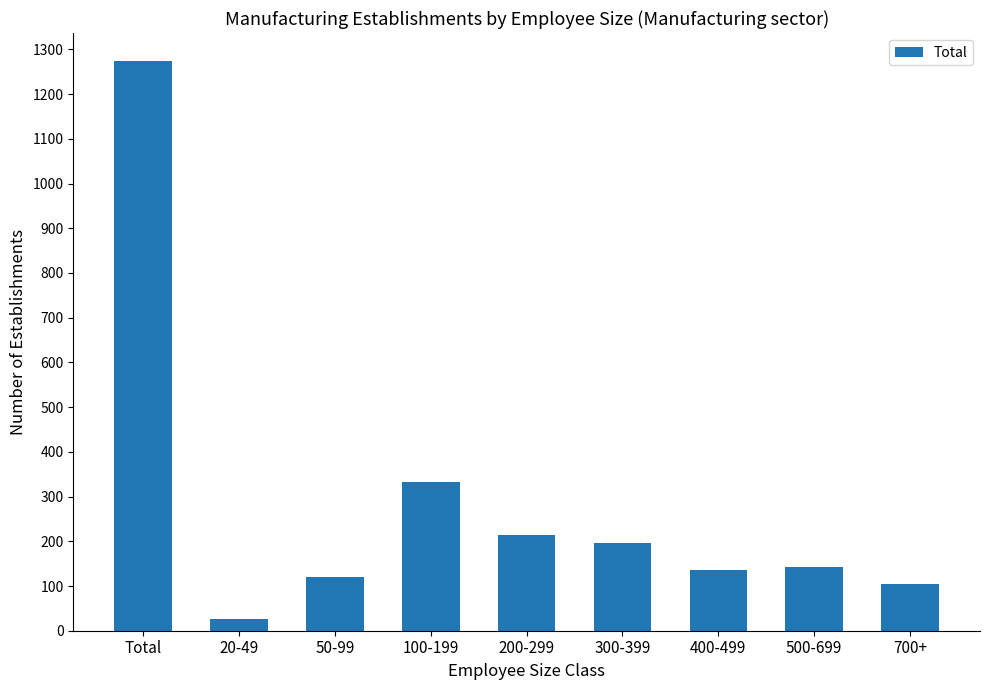

Which has a higher value, 100-199 or 400-499?

100-199